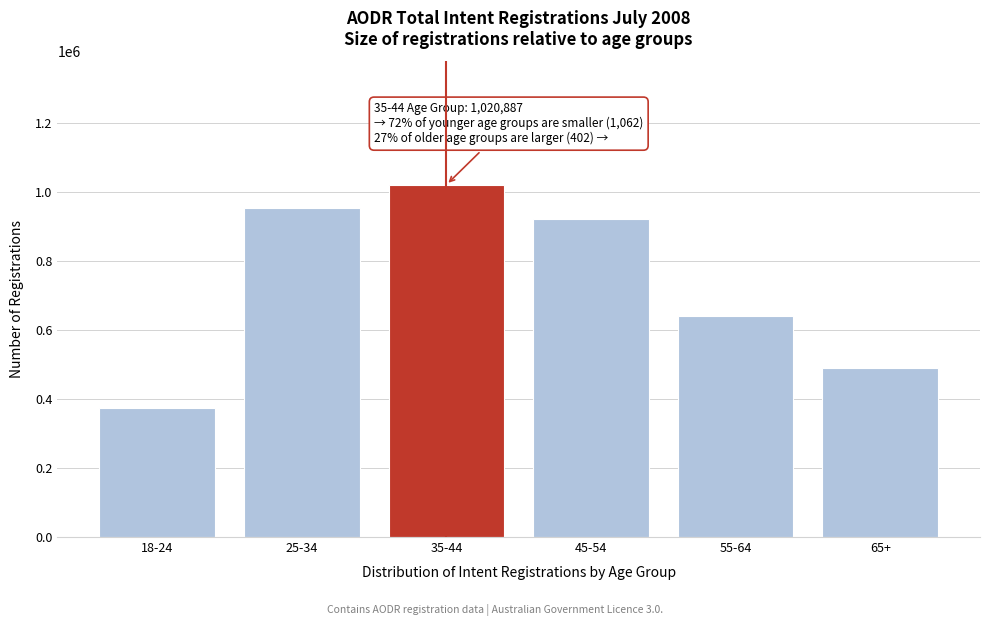

Reading left to right, what are all the values shown in this chart?

372989	952486	1020887	920816	640732	490313